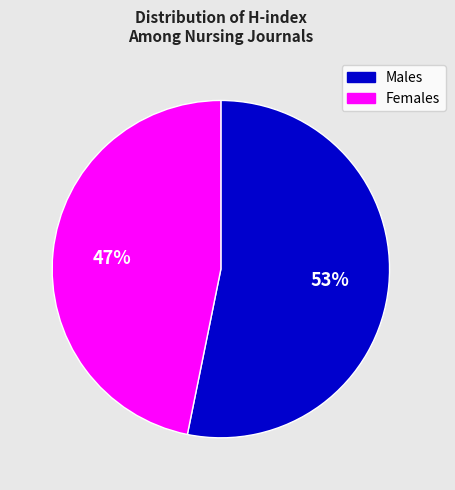

Count the number of slices in the pie.

2